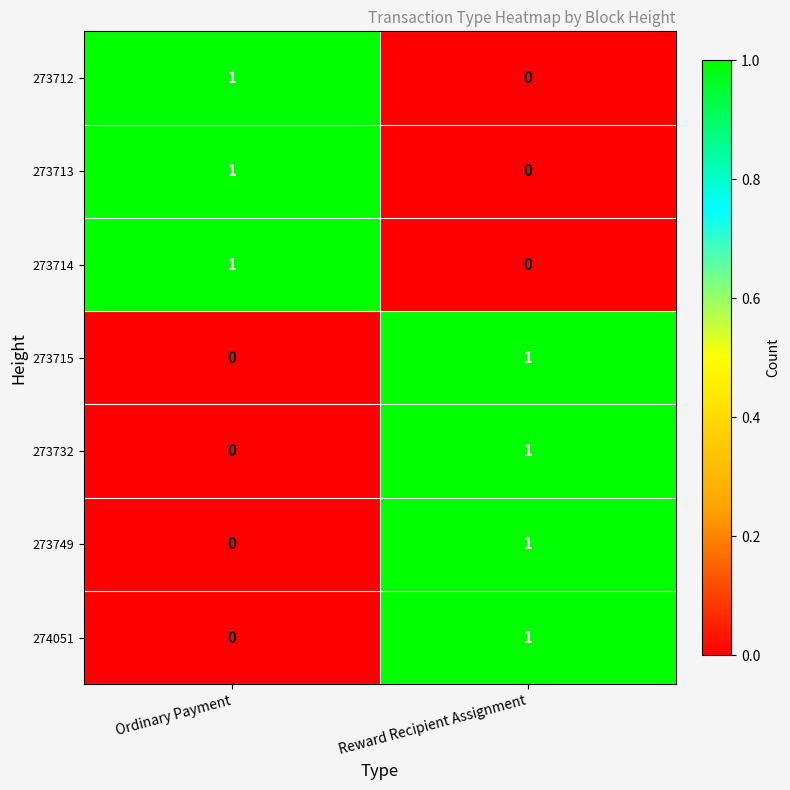

At how many categories does at least one series exceed 0?

2